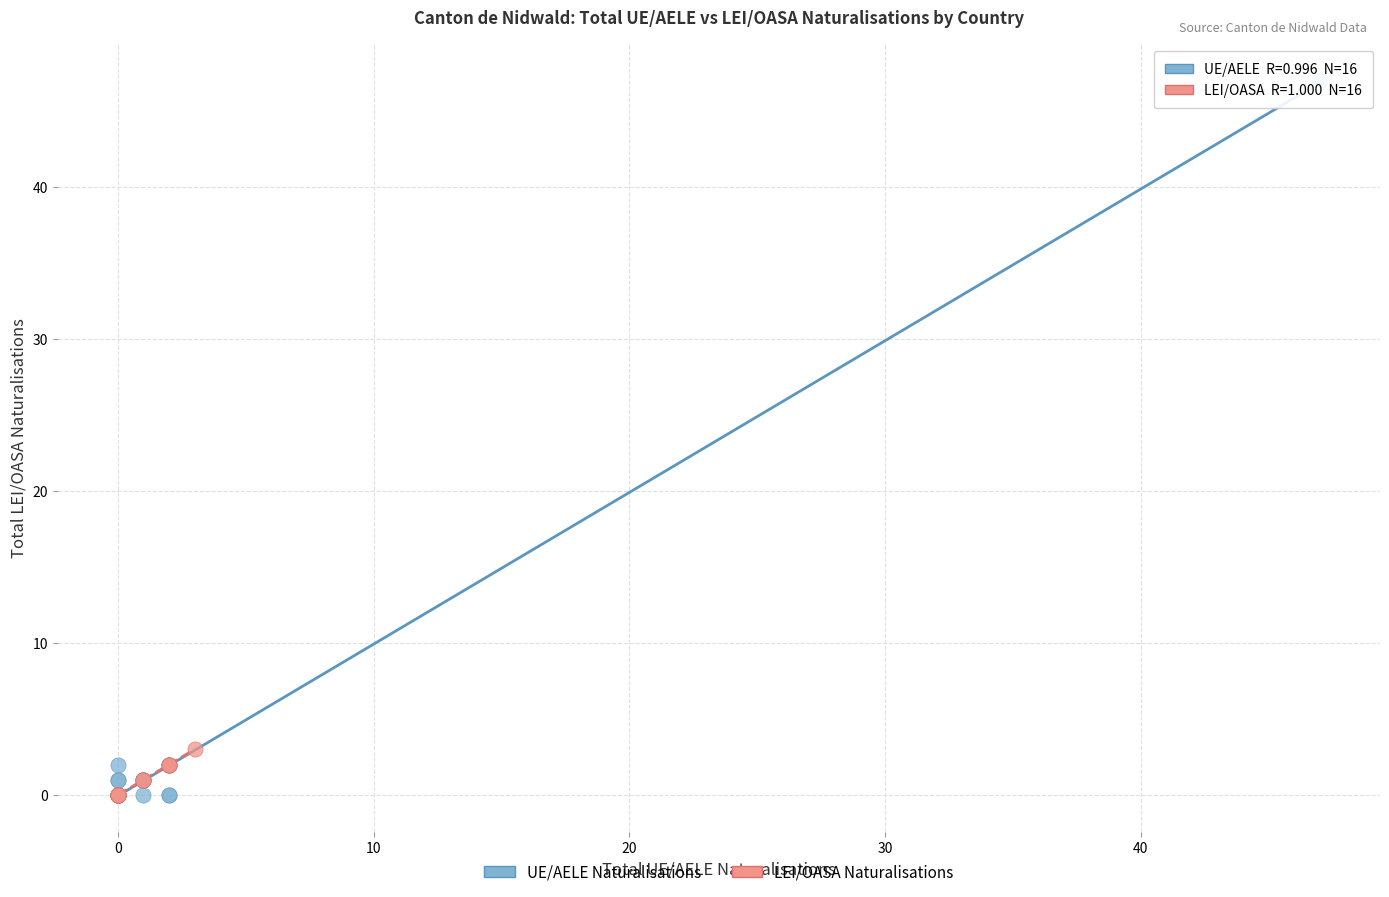

Which series contains the highest Y value?

UE/AELE Naturalisations